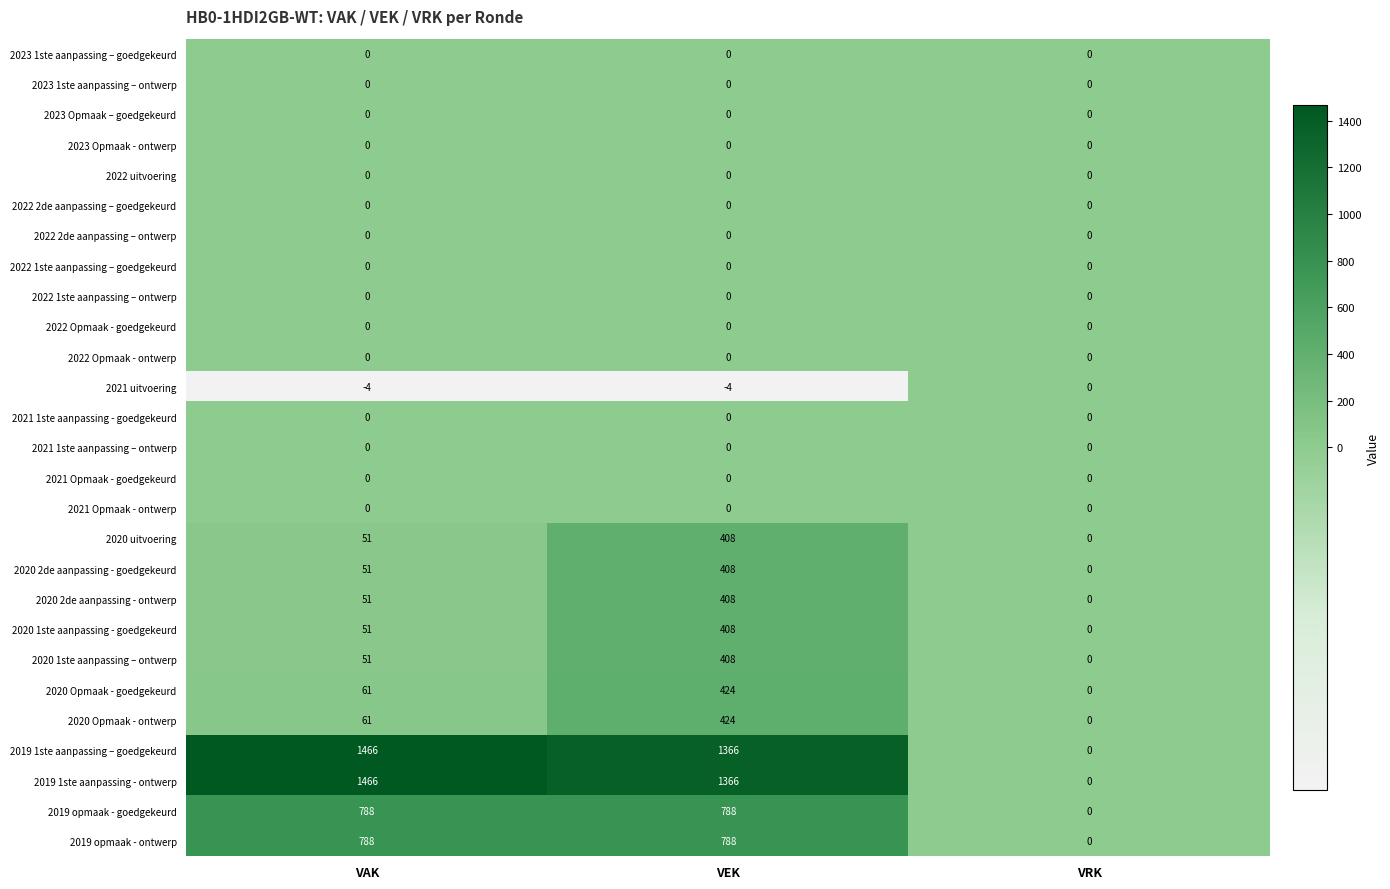

What is the spread (max minus min) of values at VEK?

1370